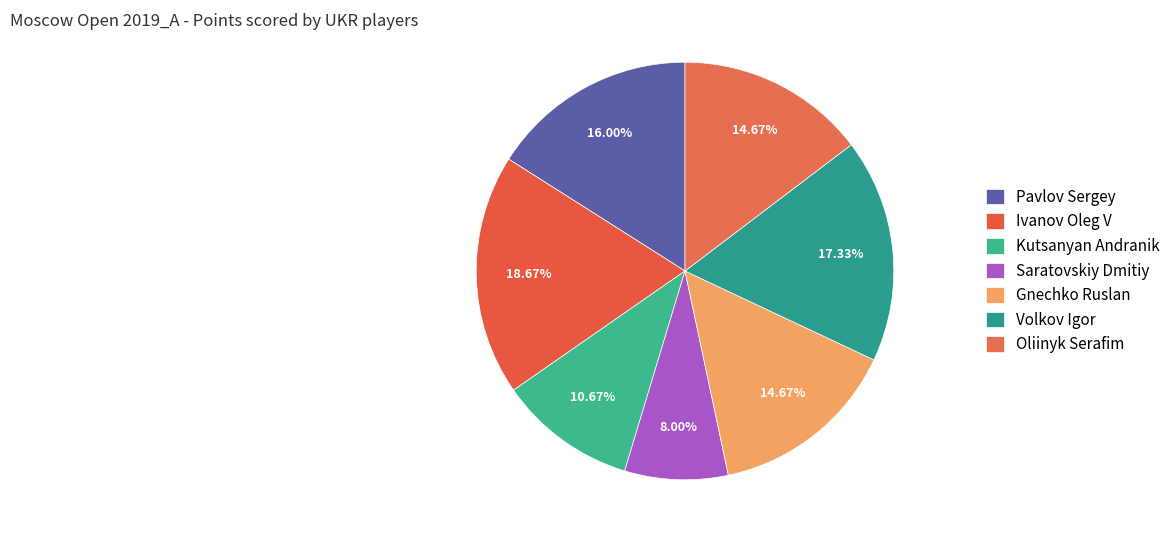

What percentage is the Ivanov Oleg V slice, to the nearest percent?

19%